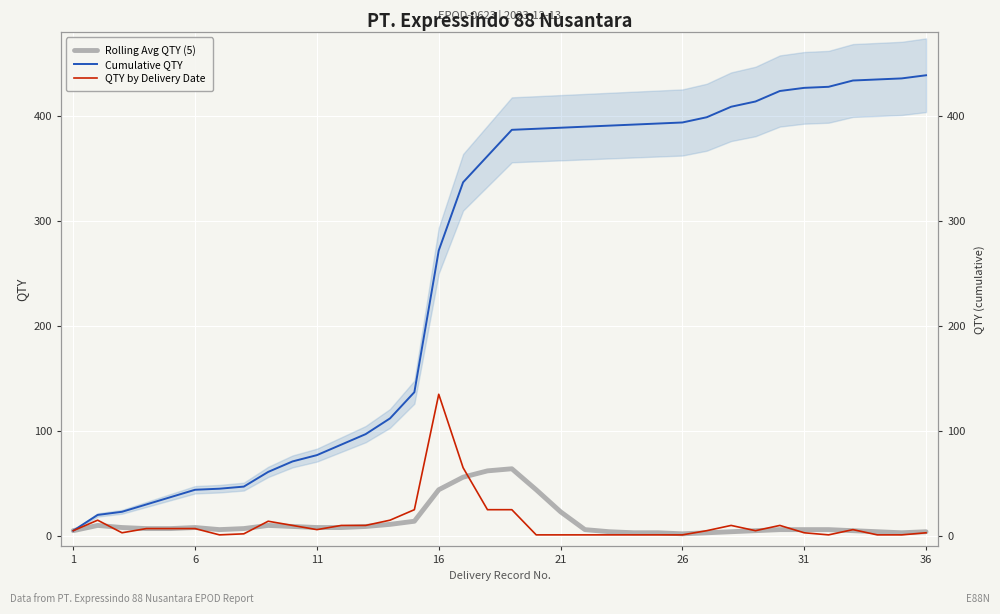

Which has a higher value, 23 or 21?

21